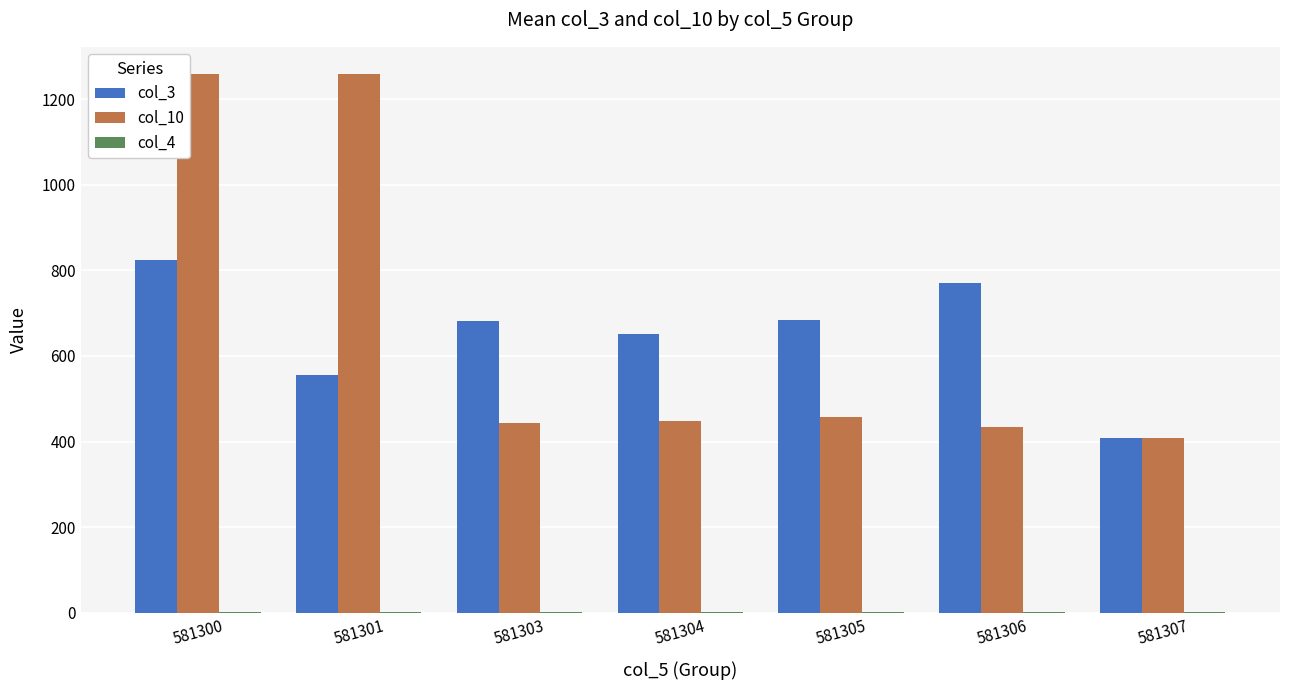

What is the greatest value displayed?

1259